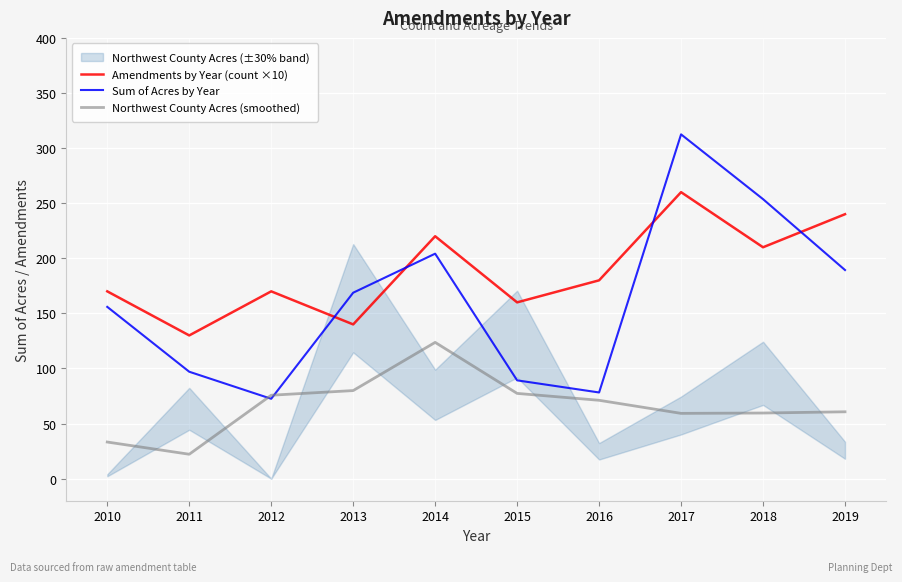

Which series has the largest range (max minus min)?

Sum of Acres by Year